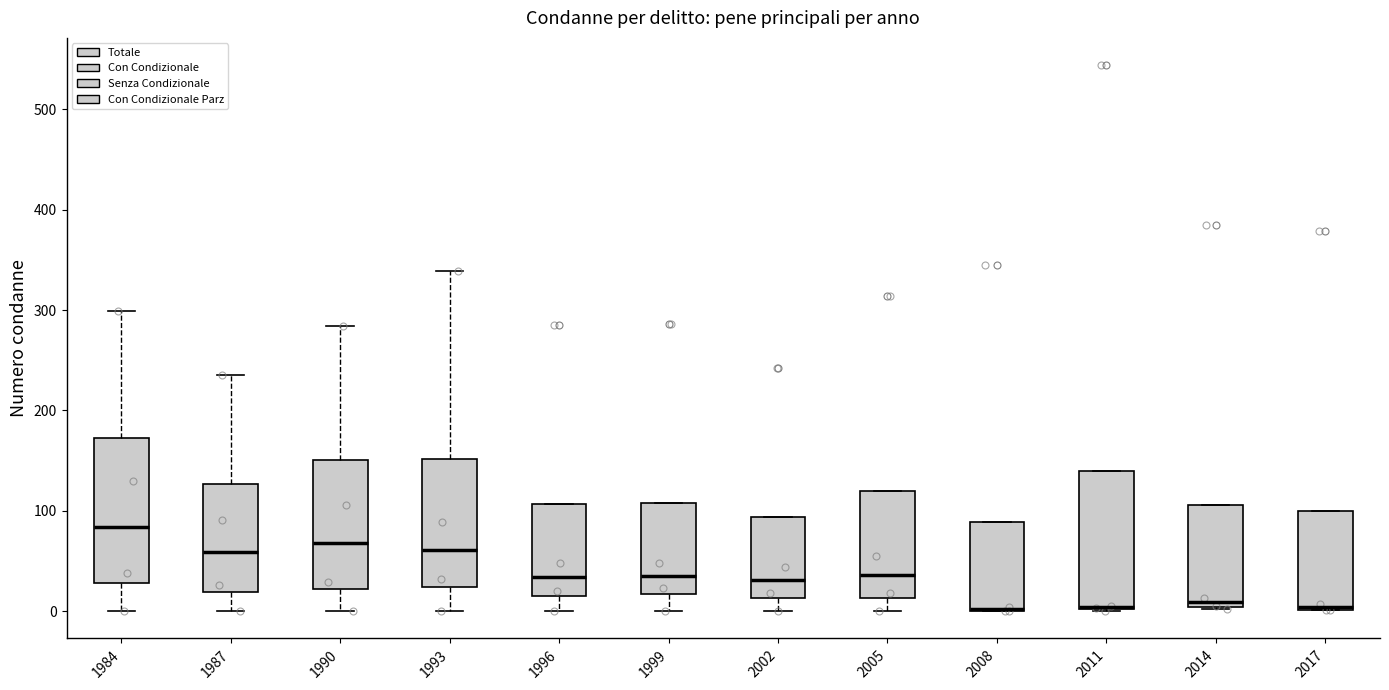

Reading left to right, read every box against the y-axis: the position of its median line, the range the box covers, and the ends of its whiskers. The values are not printed on the chart, so give them approximately, as read against the axis.

1984: median 80, box 30 to 170, whiskers 0 to 300
1987: median 60, box 20 to 130, whiskers 0 to 240
1990: median 70, box 20 to 150, whiskers 0 to 280
1993: median 60, box 20 to 150, whiskers 0 to 340
1996: median 30, box 20 to 110, whiskers 0 to 110
1999: median 40, box 20 to 110, whiskers 0 to 110
2002: median 30, box 10 to 90, whiskers 0 to 90
2005: median 40, box 10 to 120, whiskers 0 to 120
2008: median 0 (drawn on the box's lower edge), box 0 to 90, whiskers 0 to 90
2011: median 0 (drawn on the box's lower edge), box 0 to 140, whiskers 0 to 140
2014: median 10, box 0 to 110, whiskers 0 to 110
2017: median 0, box 0 to 100, whiskers 0 to 100